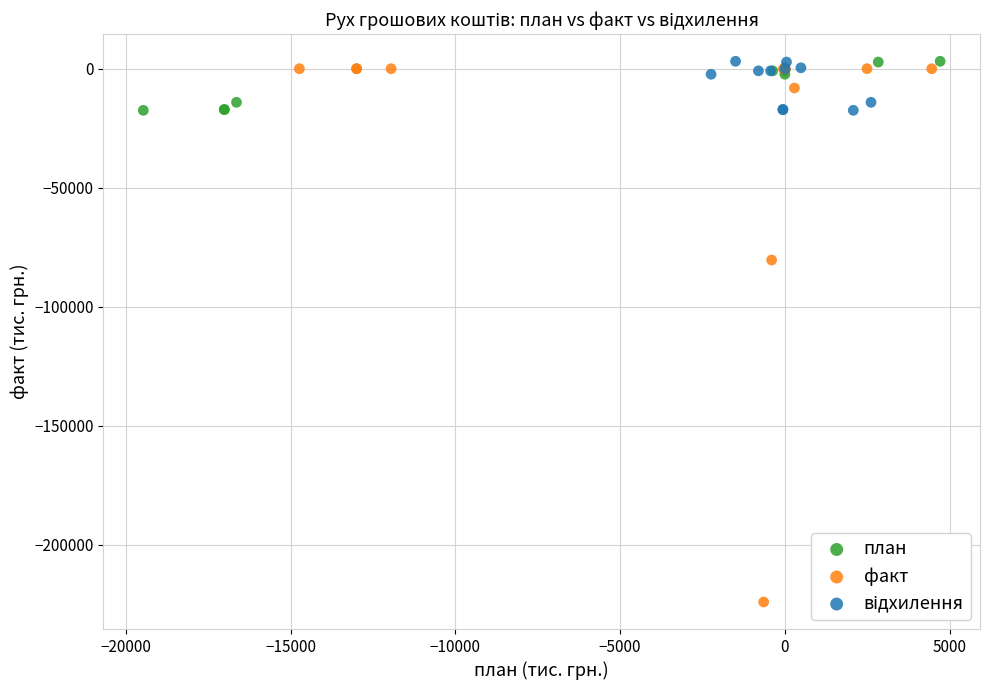

Which series contains the lowest Y value?

факт